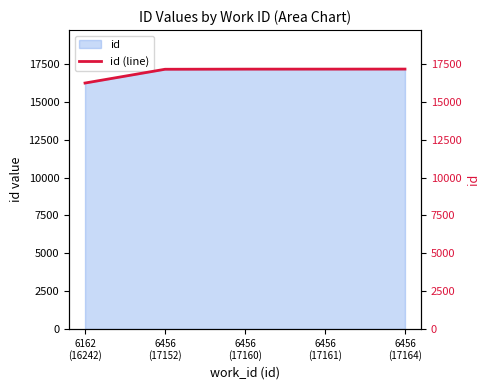

How many values are below 17160?

2